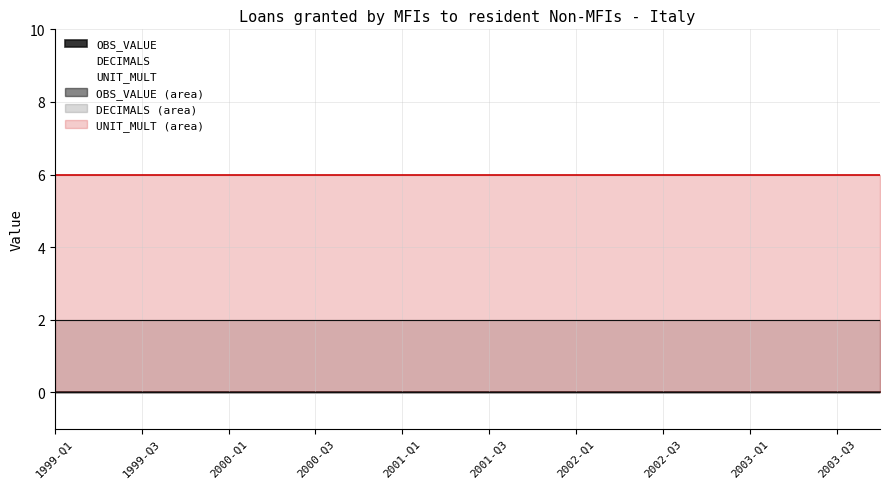

Does the chart display data point markers on the line(s)?

No